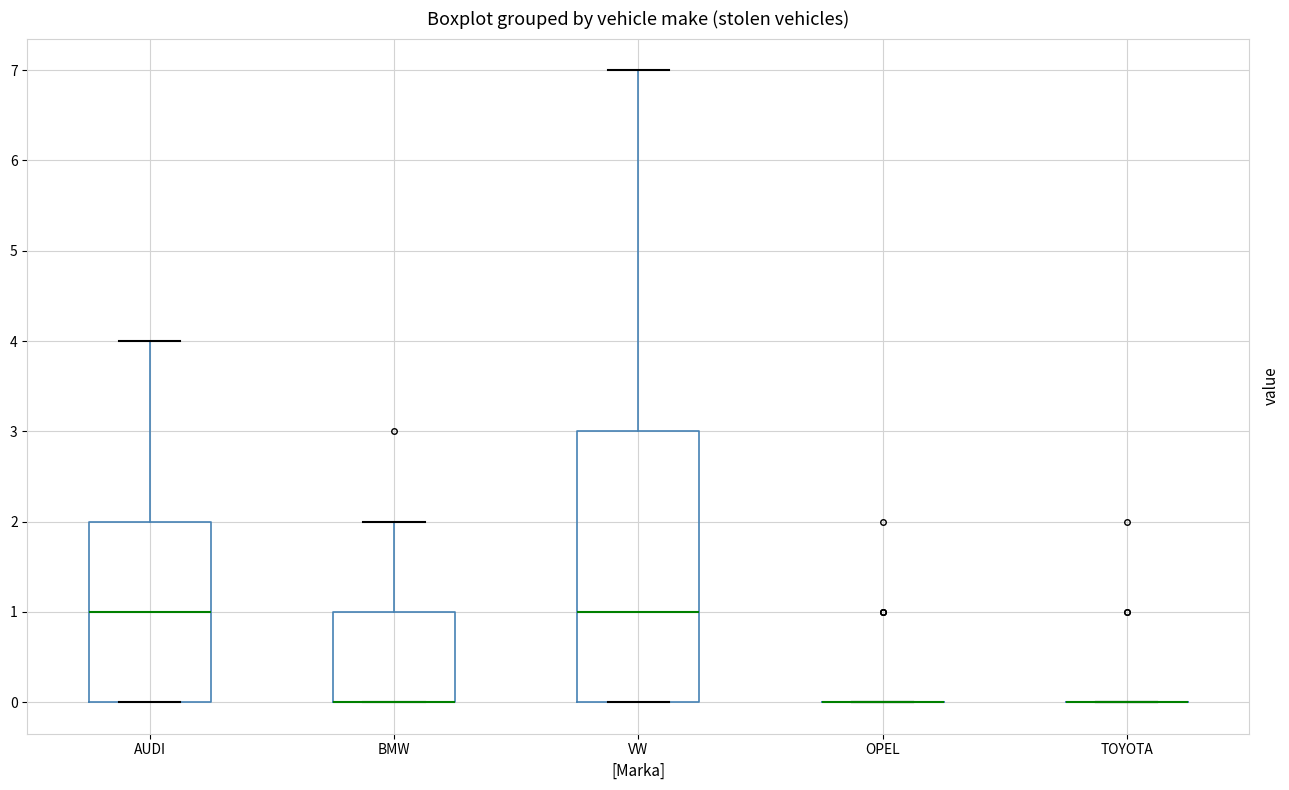

Where is the upper edge of the box for BMW on the y-axis? The values are not printed on the chart, so give them approximately, as read against the axis.

1